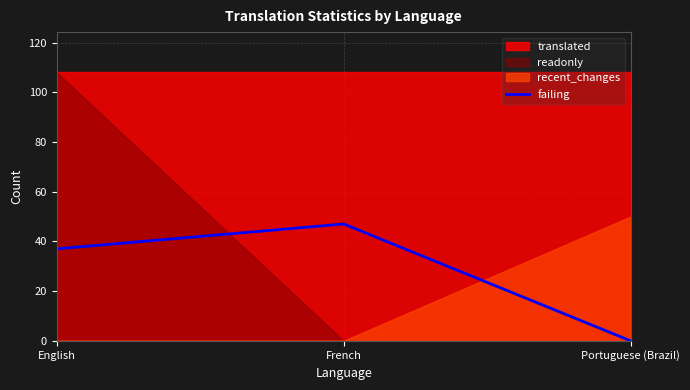

Which category has the lowest value in the failing series?

Portuguese (Brazil)